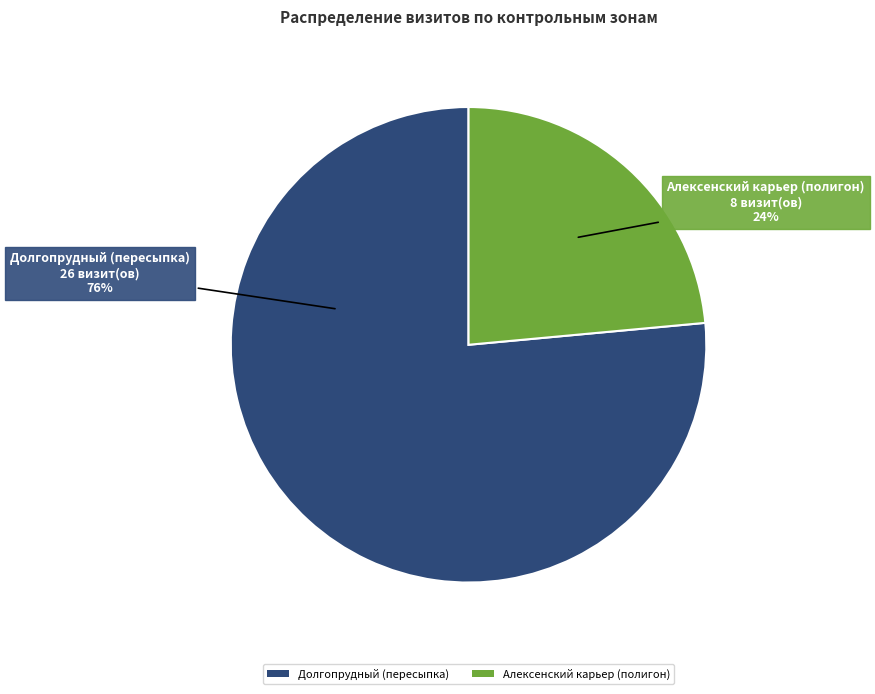

Which category accounts for the majority?

Долгопрудный (пересыпка)